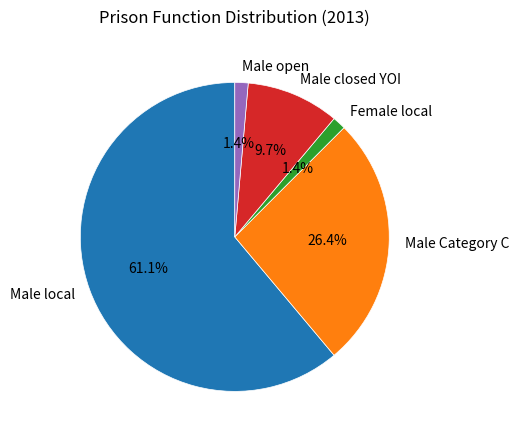

Is Male local the majority of the pie?

Yes